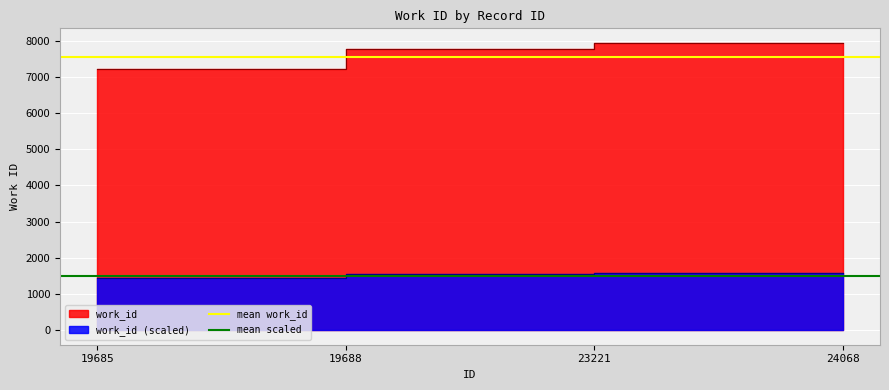

Which category has the lowest value across all series?

19685